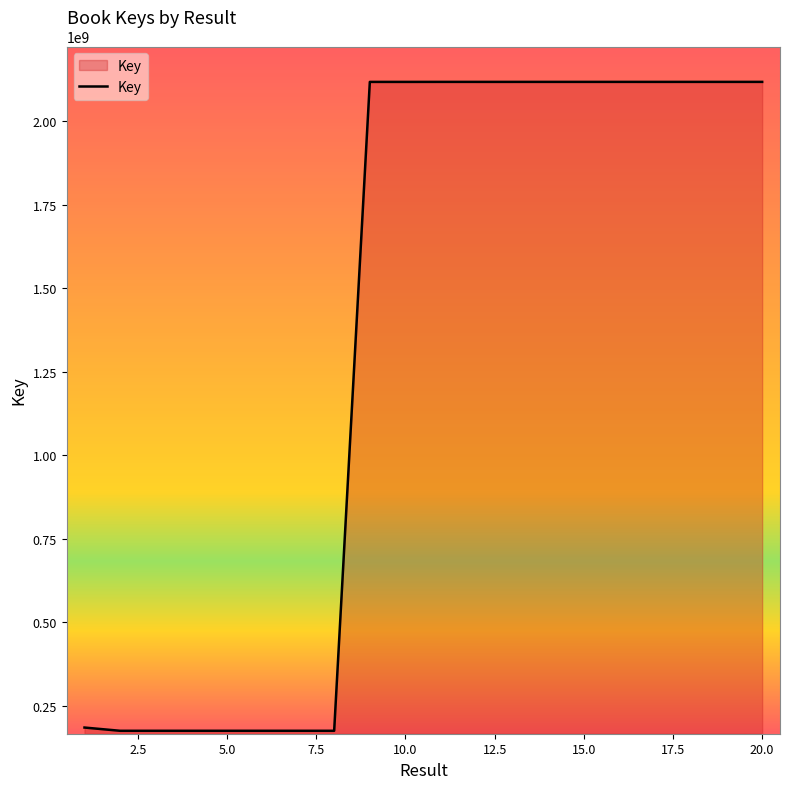

What is the maximum value shown in the chart?

2117924922